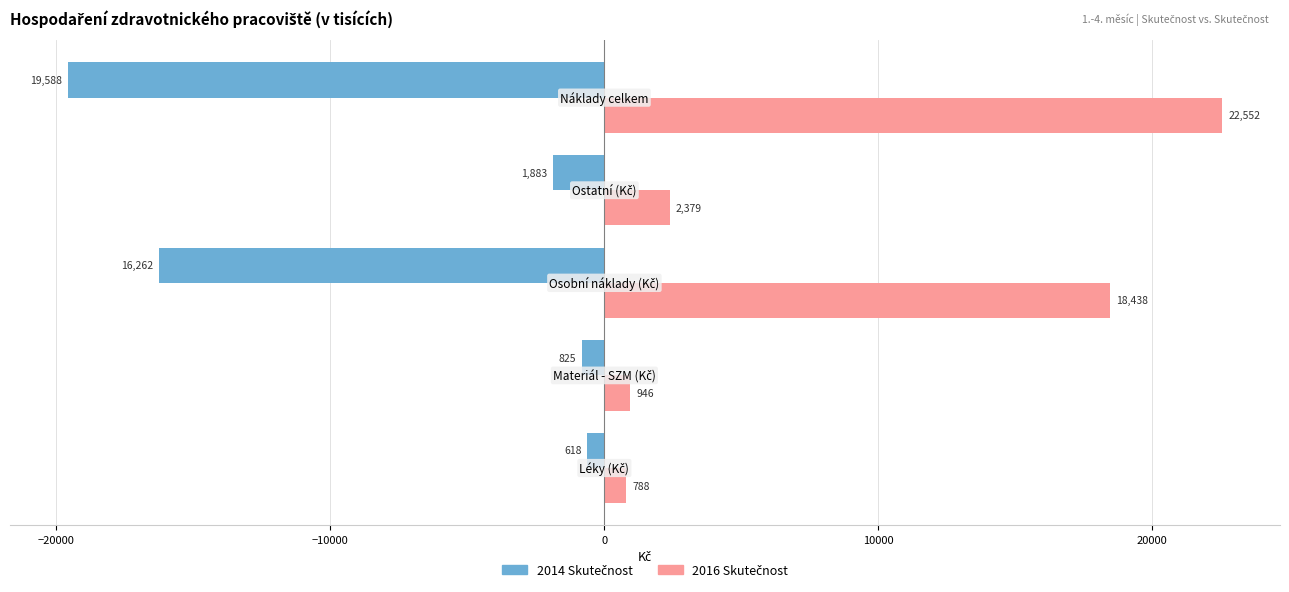

What is the maximum value shown in the chart?

22551.7